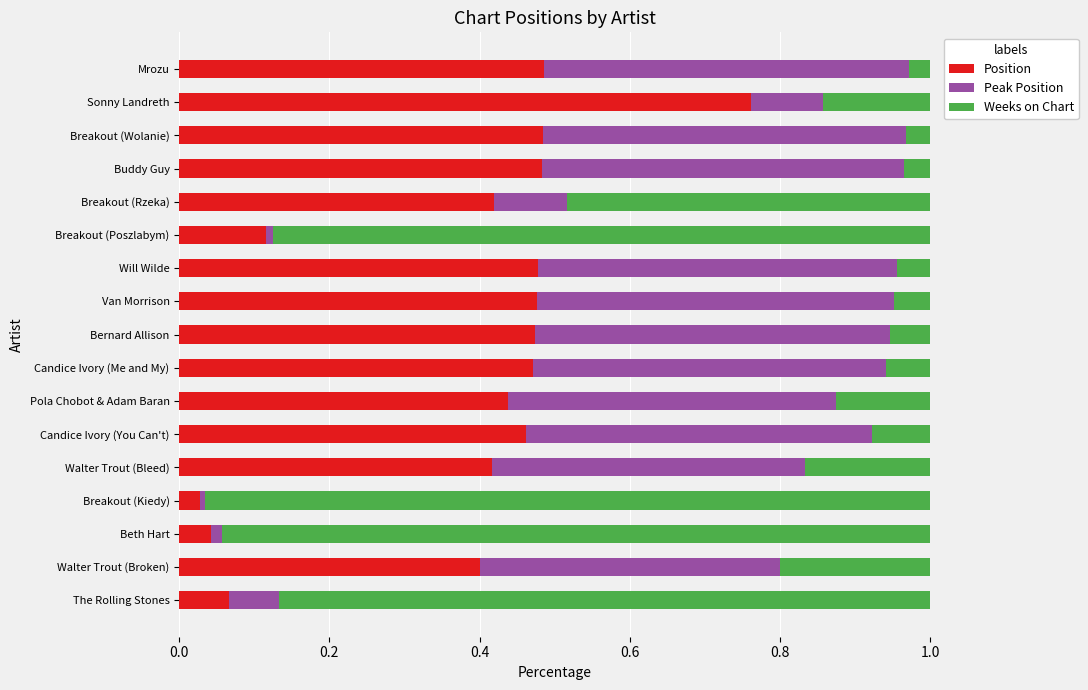

The Position series shows 0.8 at Pola Chobot & Adam Baran. True or false?

False